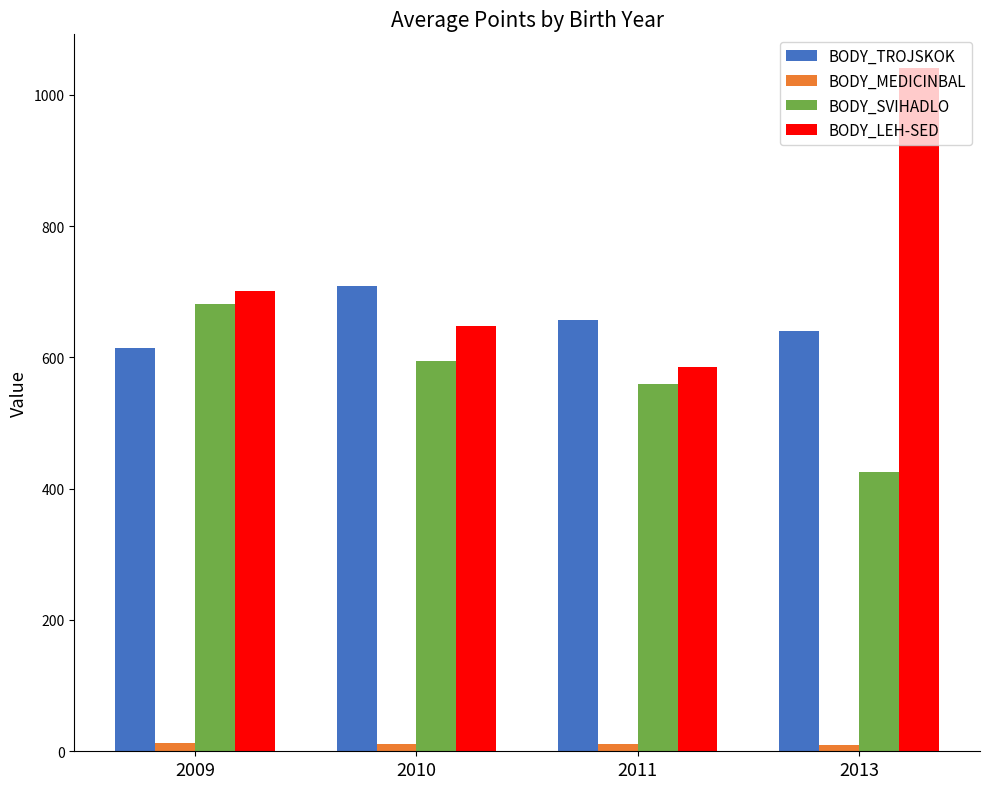

Is the value of BODY_LEH-SED at 2013 greater than the value of BODY_SVIHADLO at 2013?

Yes